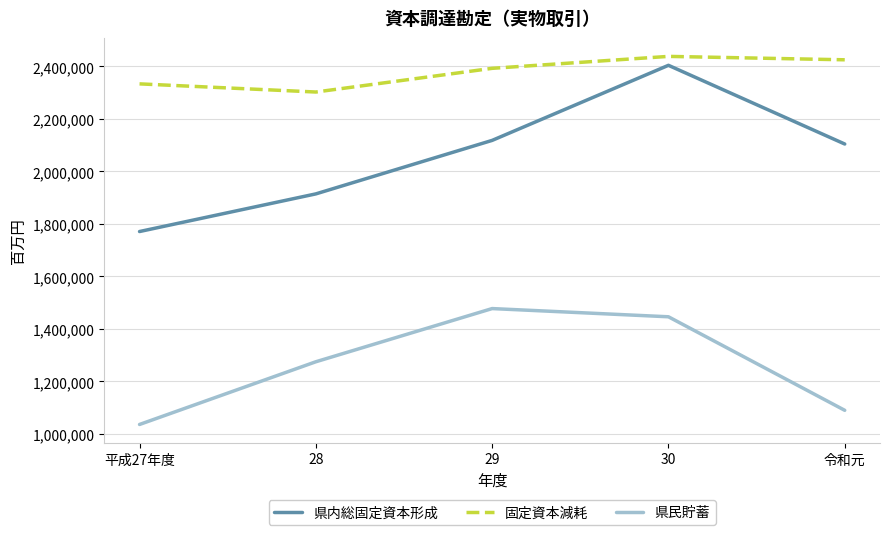

Reading right to left, transcribe all the data shown in this chart.

県内総固定資本形成: 令和元=2104461	30=2404254	29=2118262	28=1914491	平成27年度=1771113
固定資本減耗: 令和元=2425265	30=2438244	29=2392742	28=2302505	平成27年度=2333570
県民貯蓄: 令和元=1090136	30=1446390	29=1477660	28=1275049	平成27年度=1036214